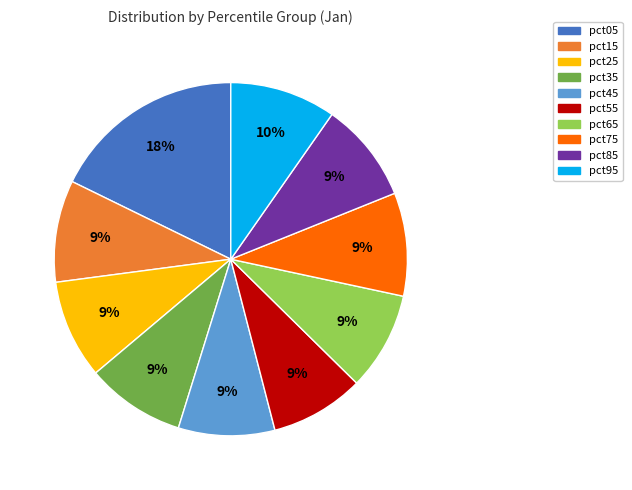

True or false: pct25 accounts for 9% of the total.

True